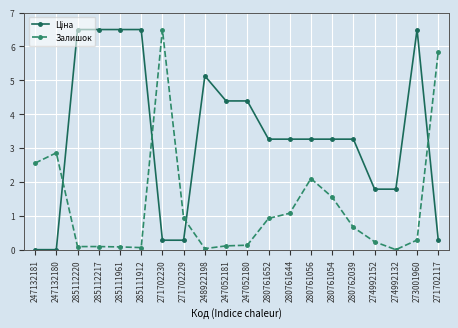

What is the highest value of the Залишок series?

6.5